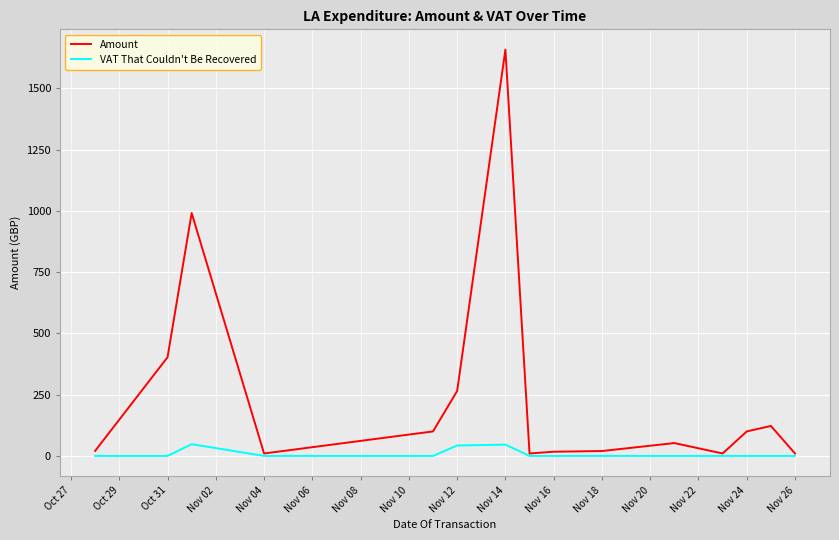

What is the greatest value displayed?

1658.0